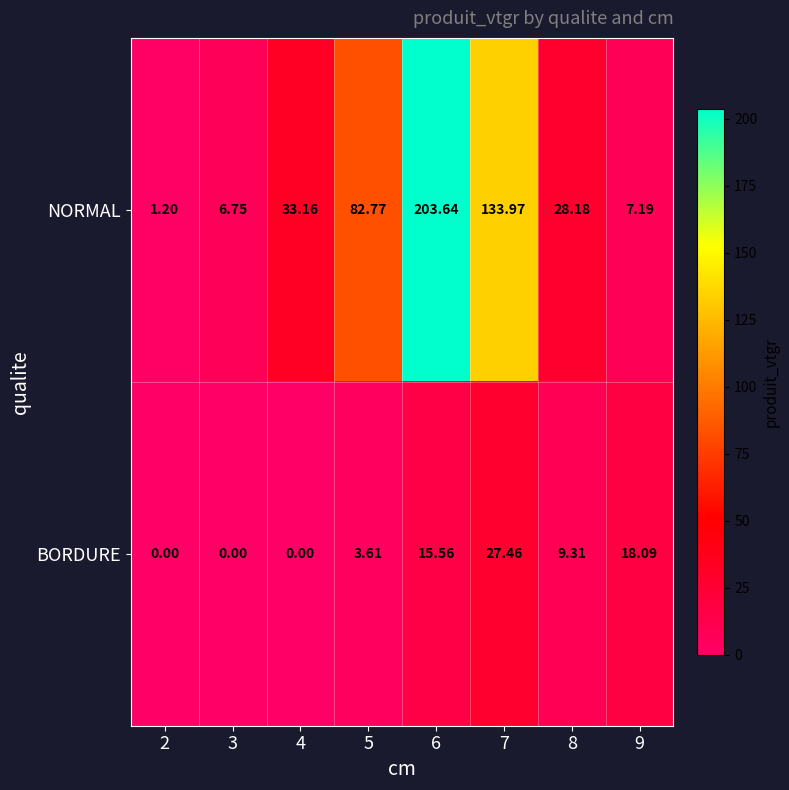

Which series has the largest total across all categories?

NORMAL